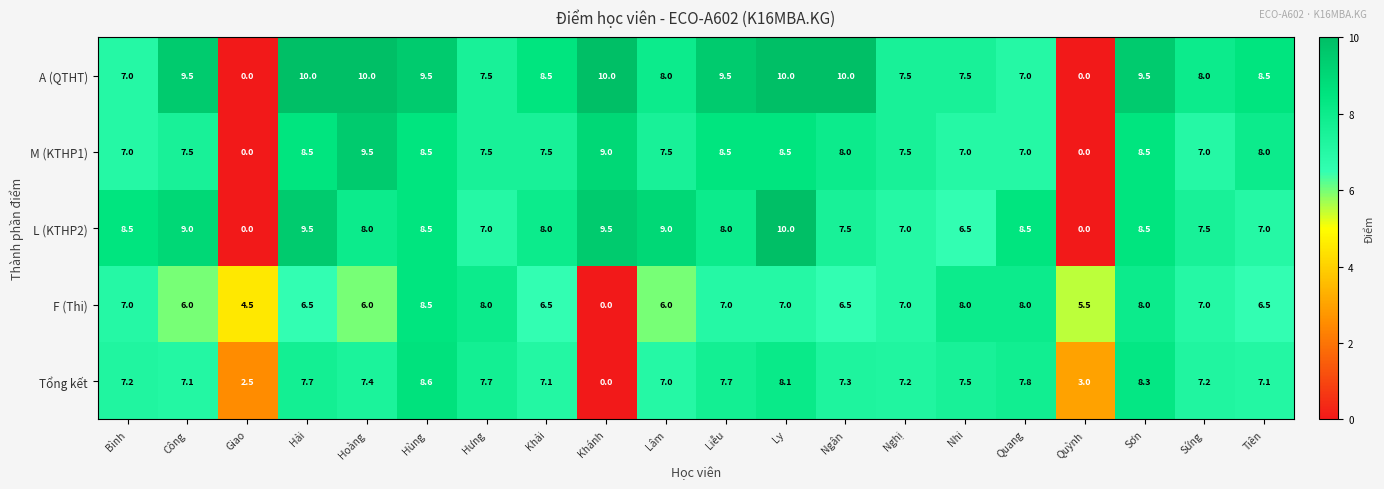

What is the difference between the maximum and second lowest values in the F (Thi) series?

4.0